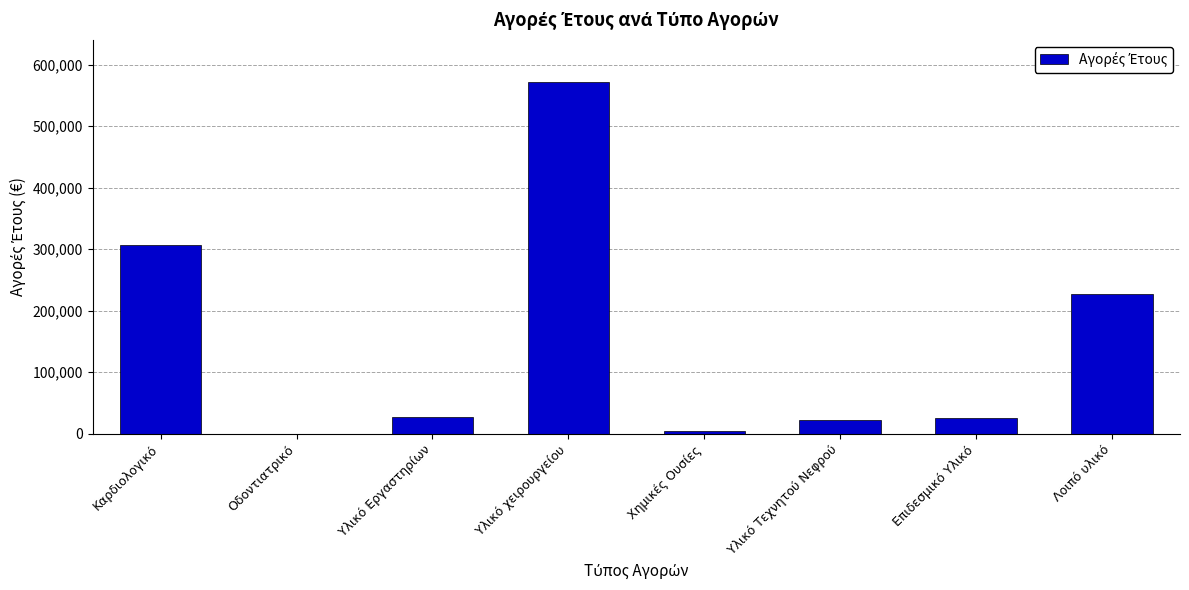

The value at Υλικό χειρουργείου is 571711.8. True or false?

True